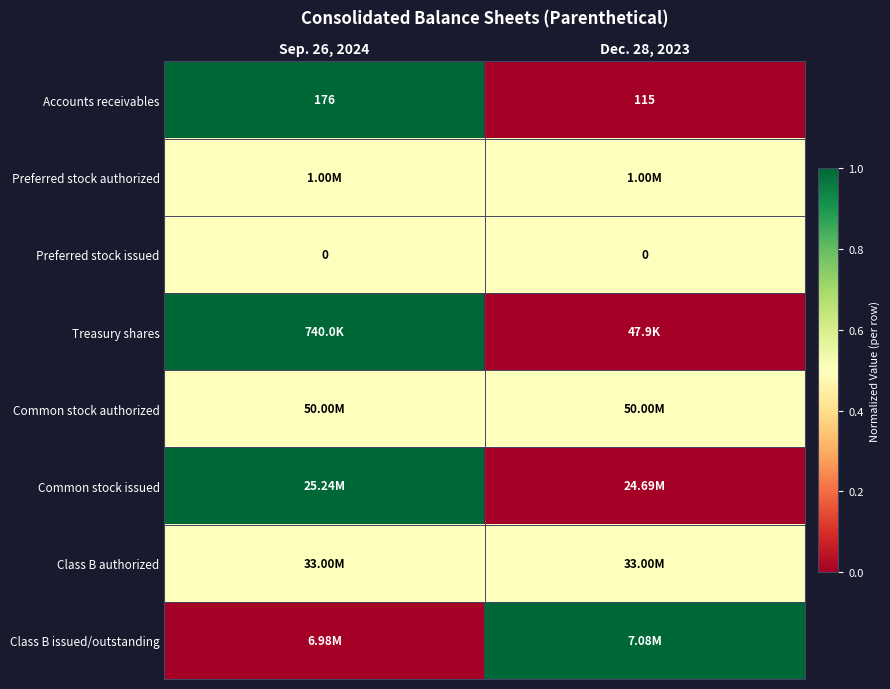

What is the sum of all Accounts receivables values?

291.0